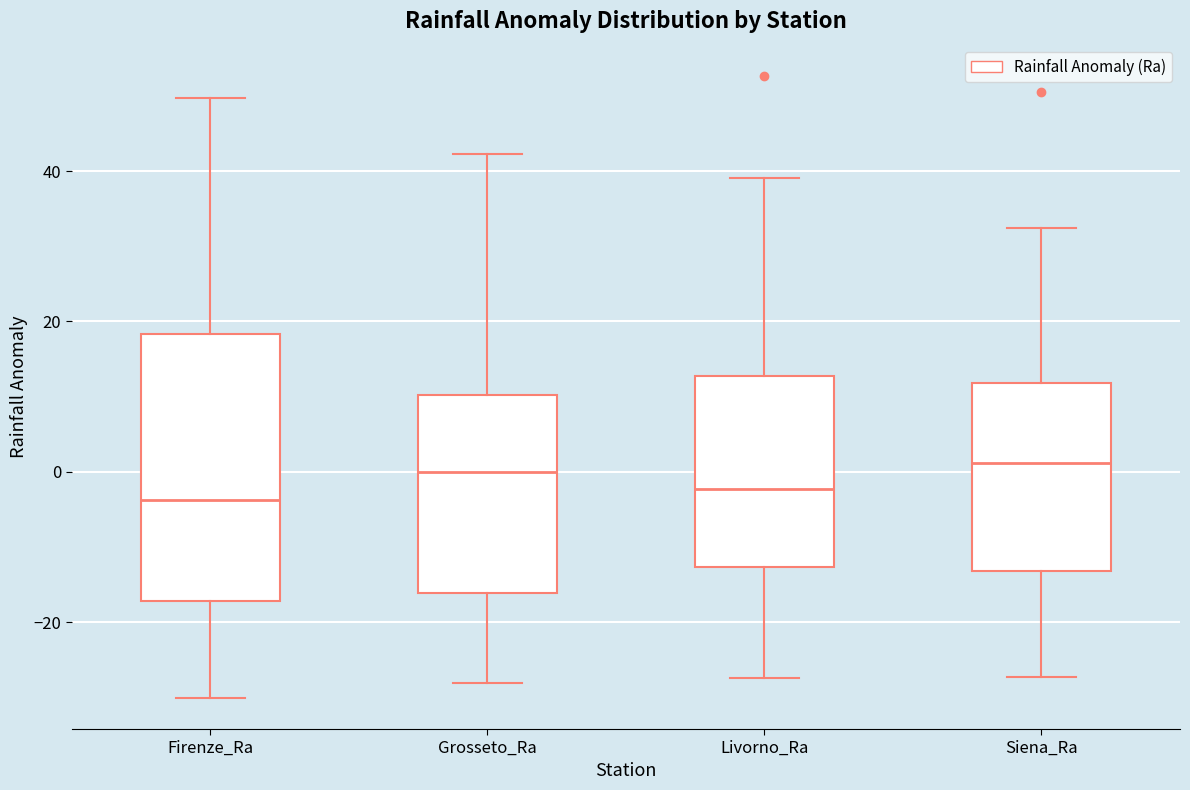

Where does the lower whisker of the box for Livorno_Ra end on the y-axis? The values are not printed on the chart, so give them approximately, as read against the axis.

-28